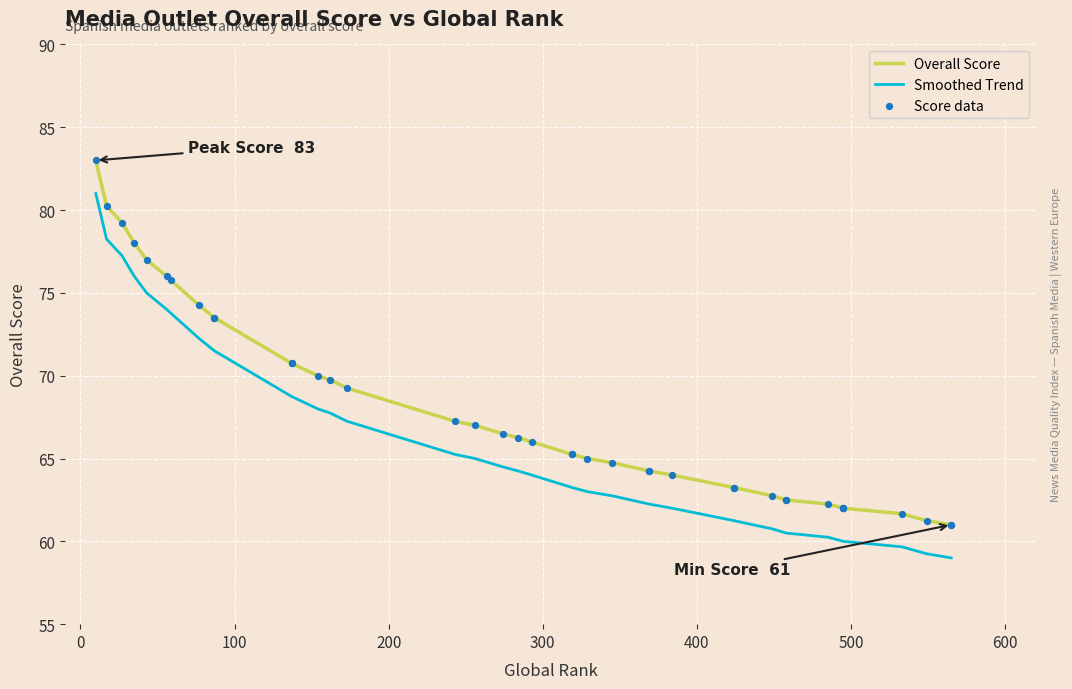

Which series contains the lowest Y value?

Smoothed Trend